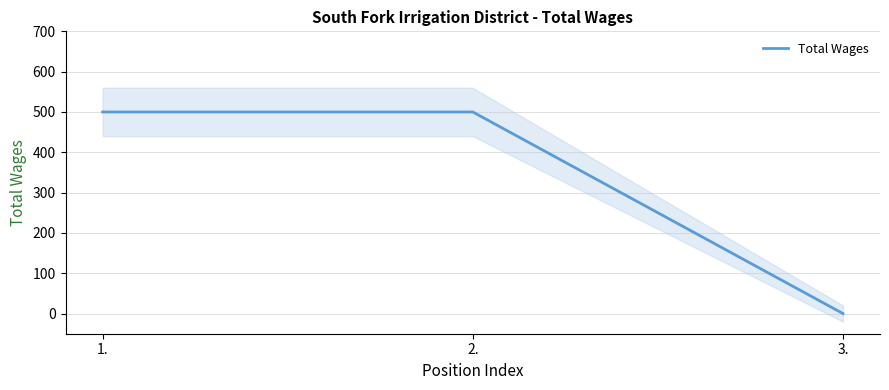

What is the value of the 2nd point from the left?

500